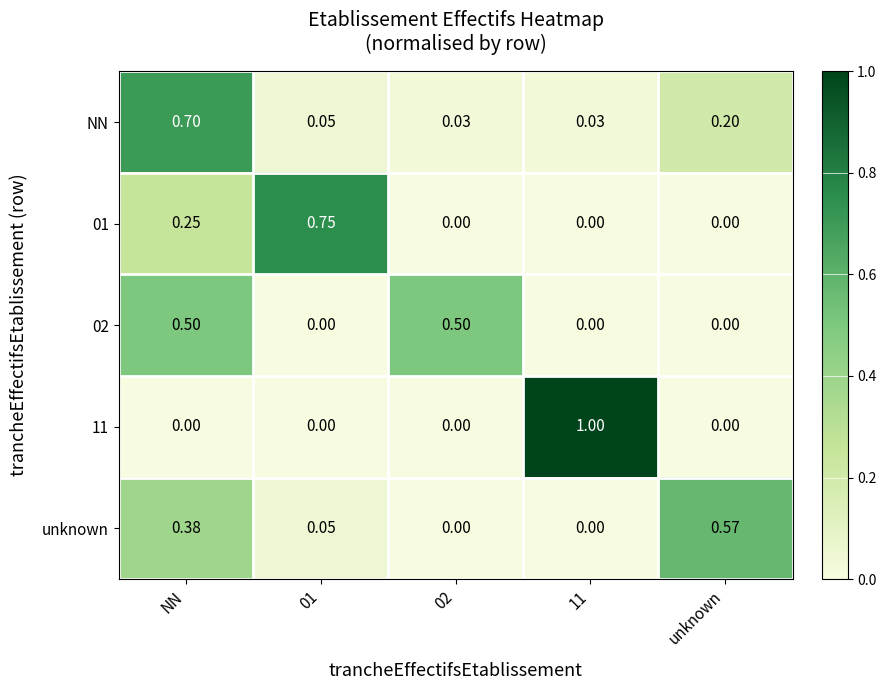

At which label does NN reach its peak?

NN